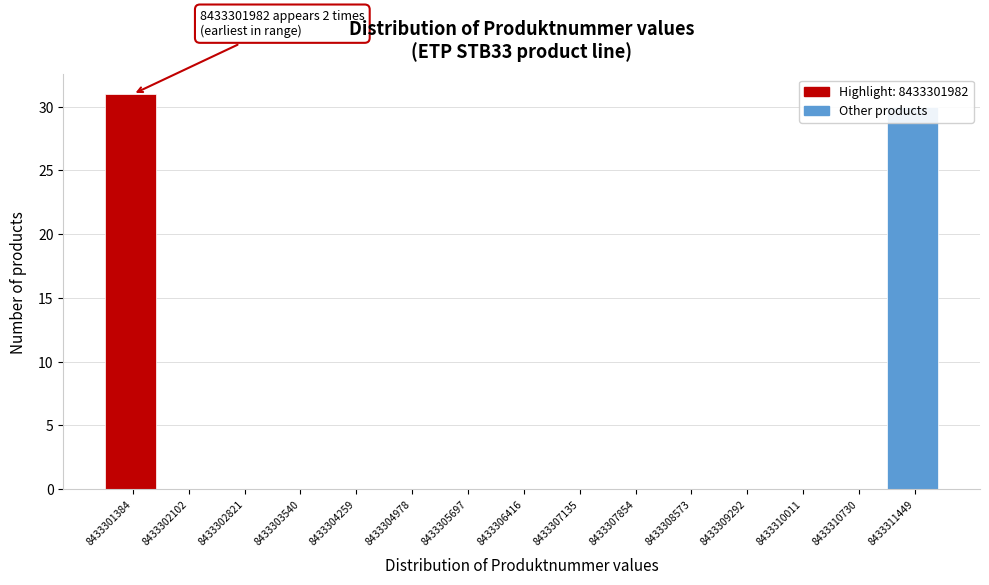

The value at 8433302821 is -11. True or false?

False